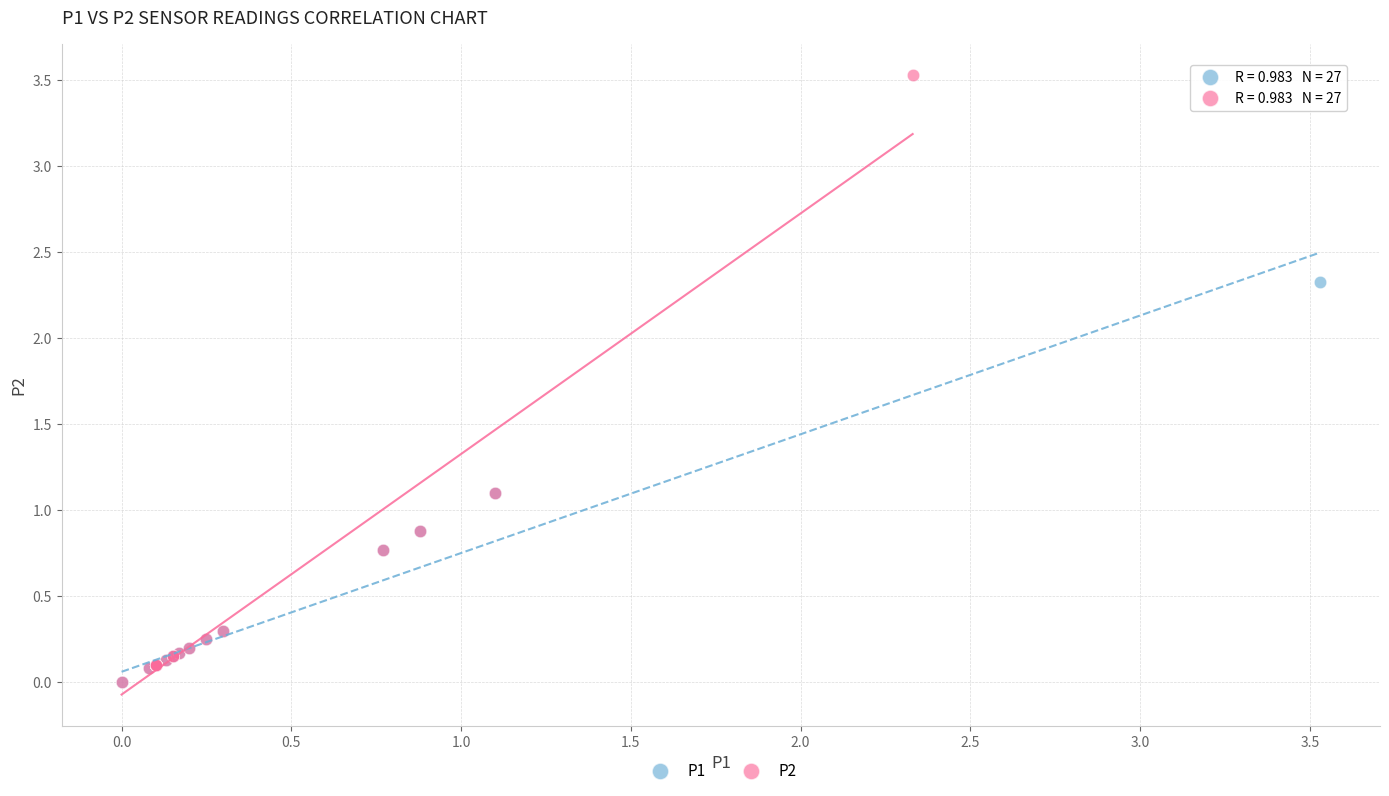

Which series contains the highest Y value?

P2